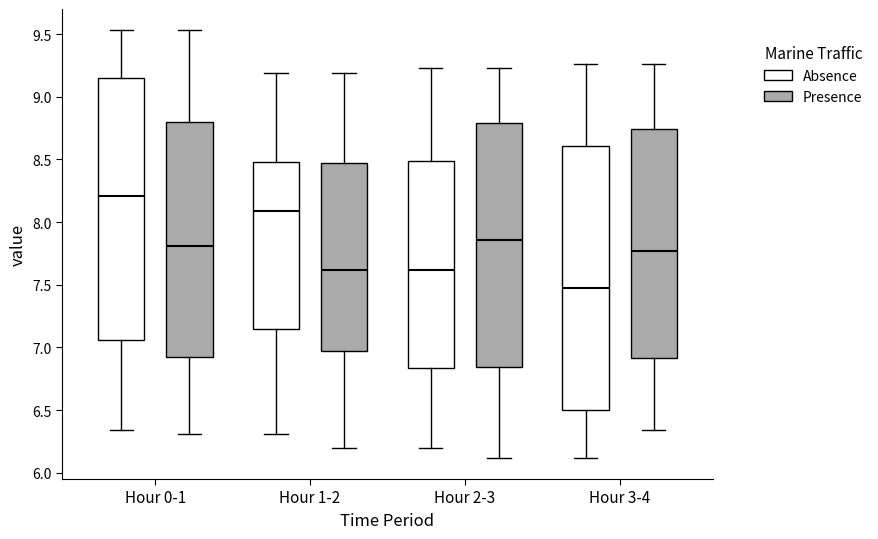

Where does the median line of the box for Hour 0-1 (Presence) sit on the y-axis? The values are not printed on the chart, so give them approximately, as read against the axis.

7.80